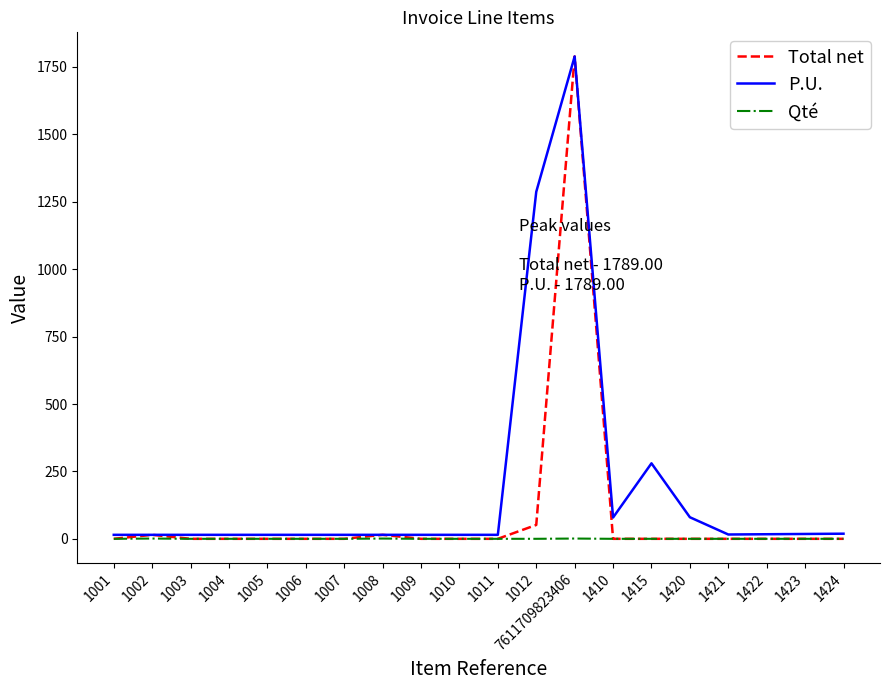

At which category does the chart reach its peak across all series?

7611709823406